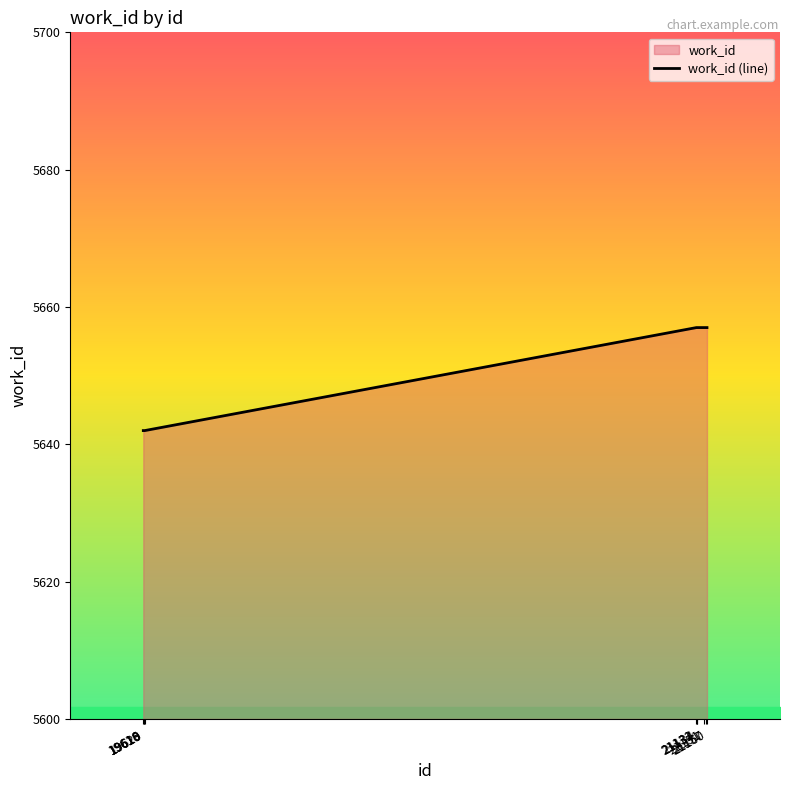

What is the minimum value shown in the chart?

5642